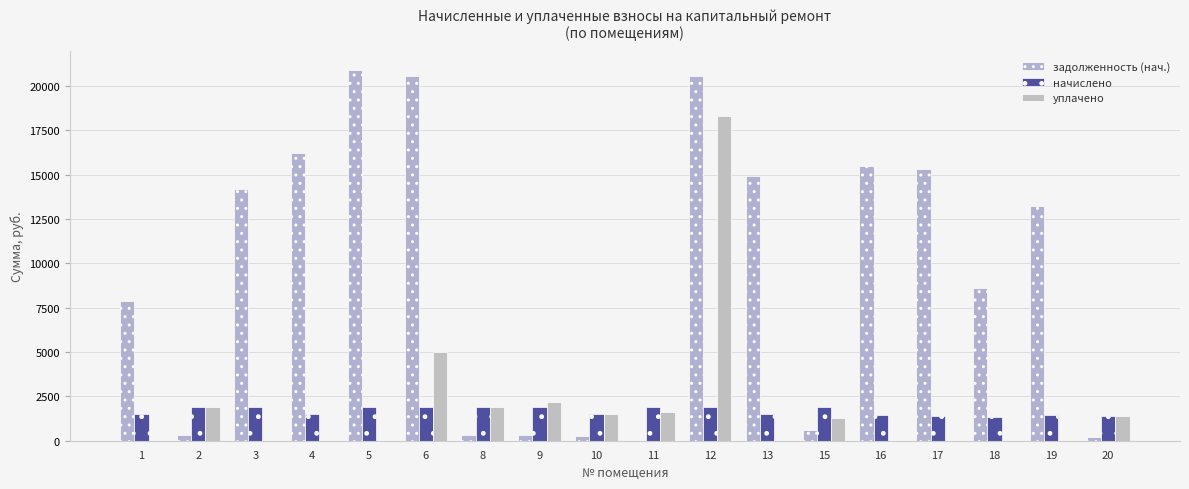

How many values in the начислено series exceed 1879?

9